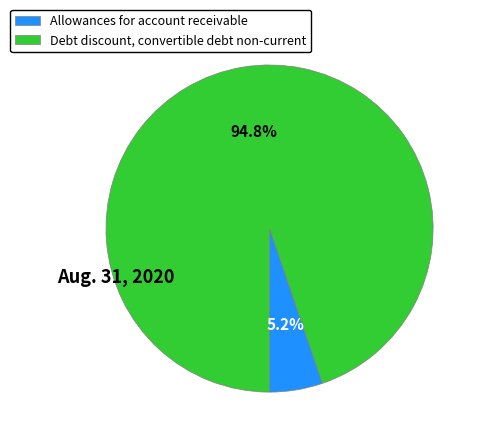

What is the smallest slice in the pie chart?

Allowances for account receivable